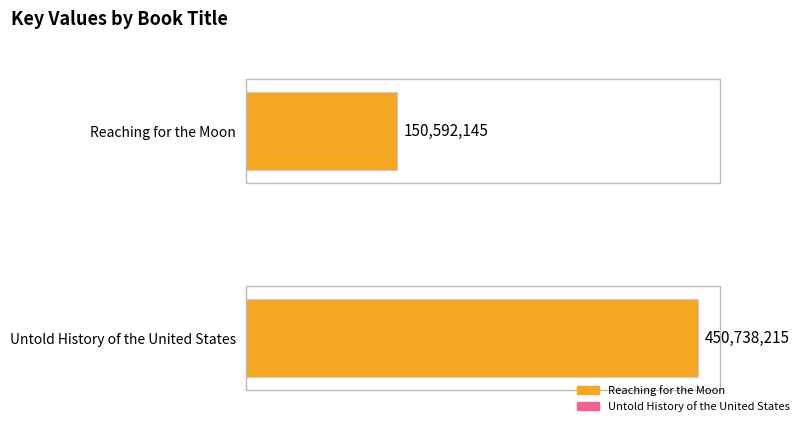

Which category has the highest value across all series?

Untold History of the United States